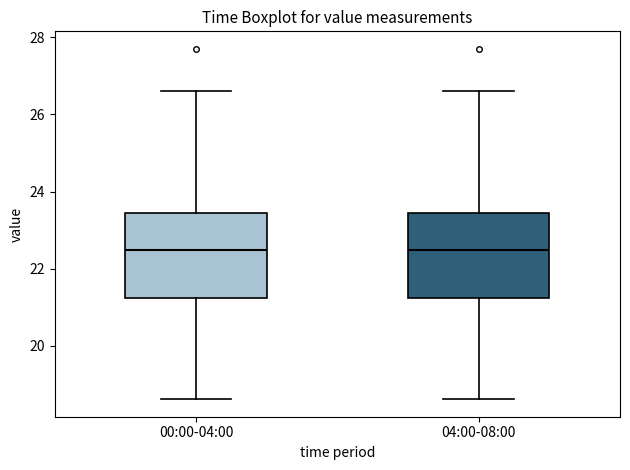

Reading left to right, read every box against the y-axis: the position of its median line, the range the box covers, and the ends of its whiskers. The values are not printed on the chart, so give them approximately, as read against the axis.

00:00-04:00: median 22.4, box 21.2 to 23.4, whiskers 18.6 to 26.6
04:00-08:00: median 22.4, box 21.2 to 23.4, whiskers 18.6 to 26.6